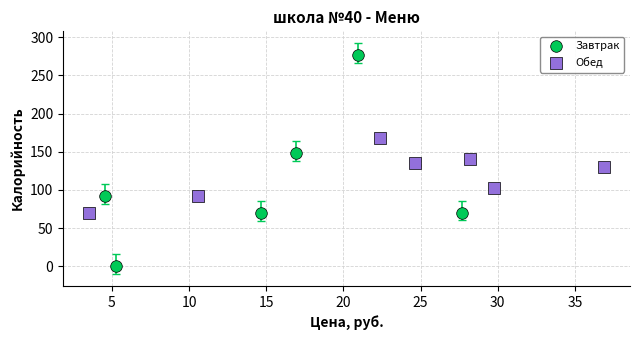

Which series has the widest spread of Y values?

Завтрак